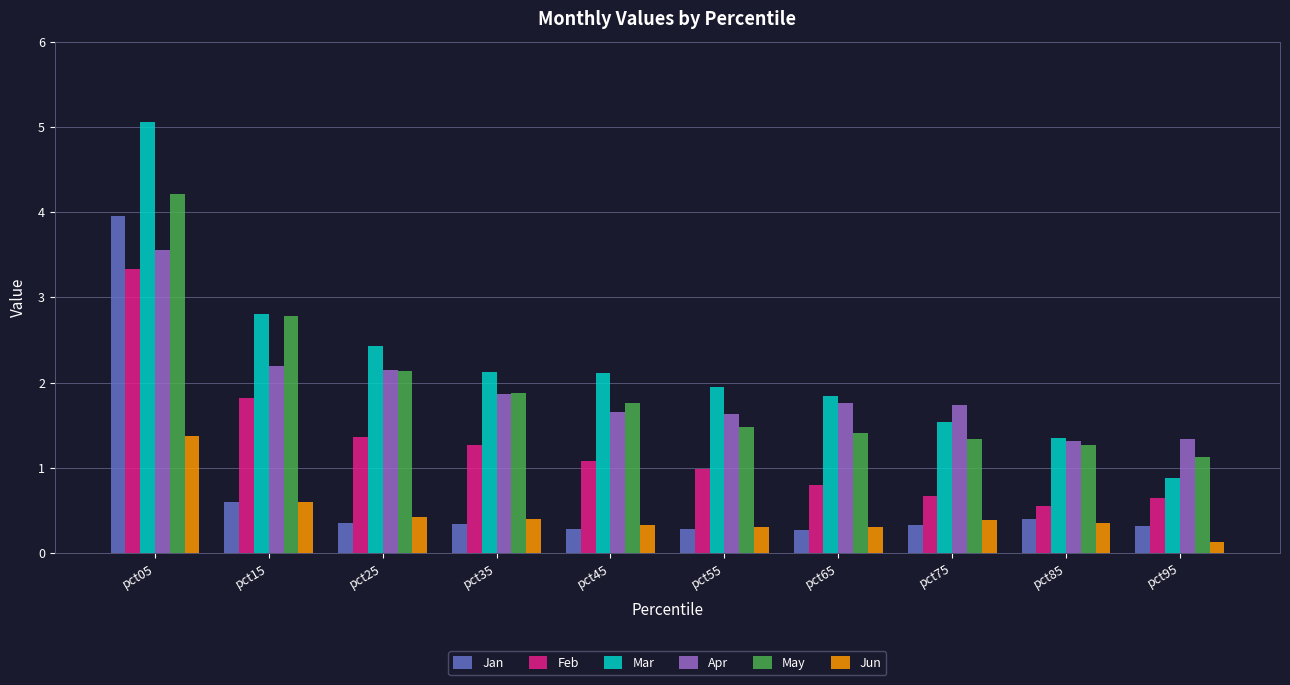

Are the bars grouped side by side (vs. stacked)?

Yes